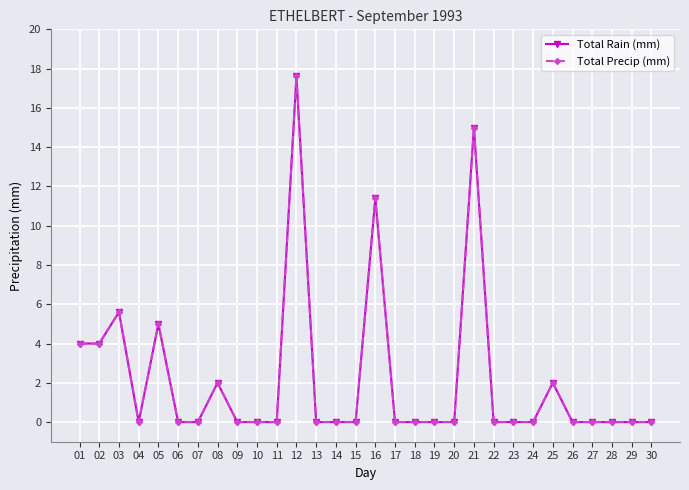

Does the chart have visible grid lines?

Yes